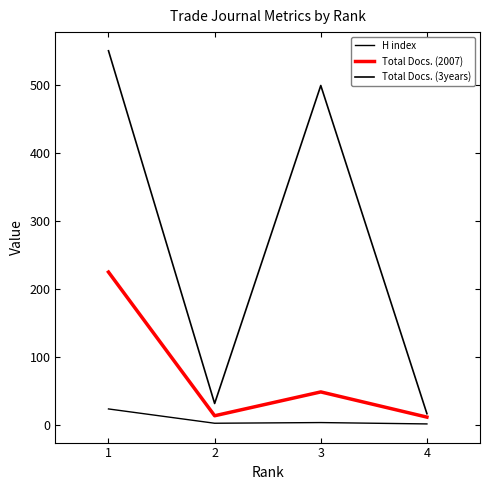

Does the chart display data point markers on the line(s)?

No